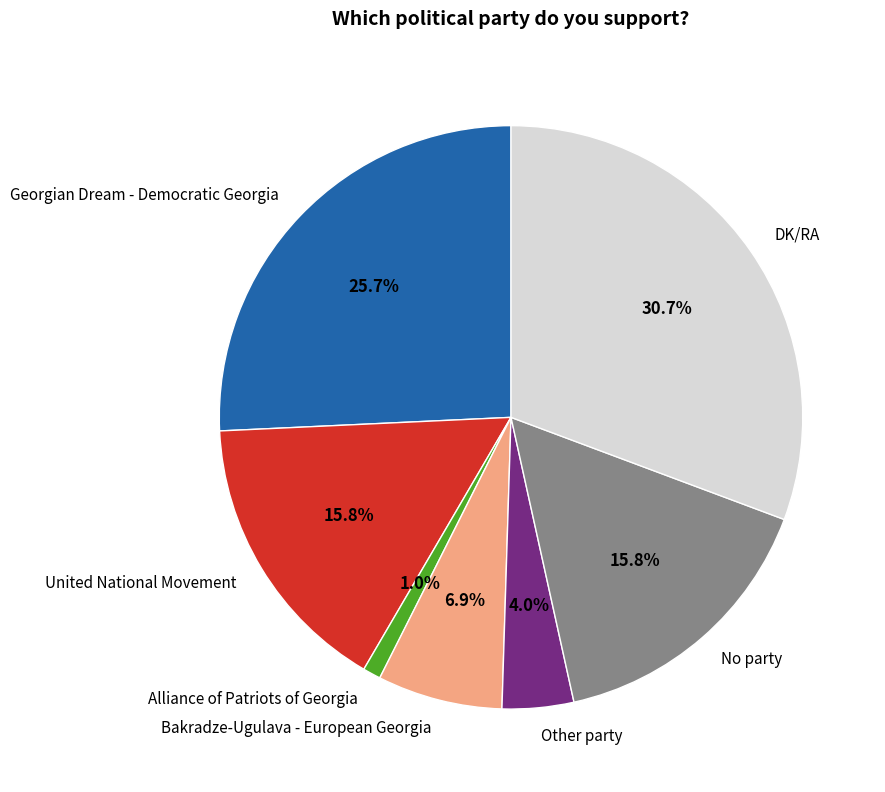

What percentage is the Other party slice, to the nearest percent?

4%